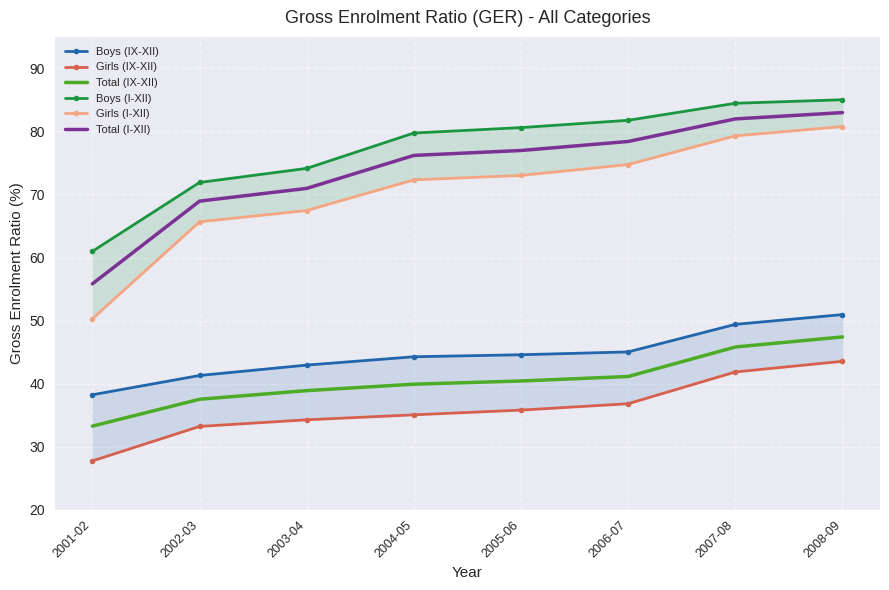

What is the sum of all Girls (IX-XII) values?

288.3